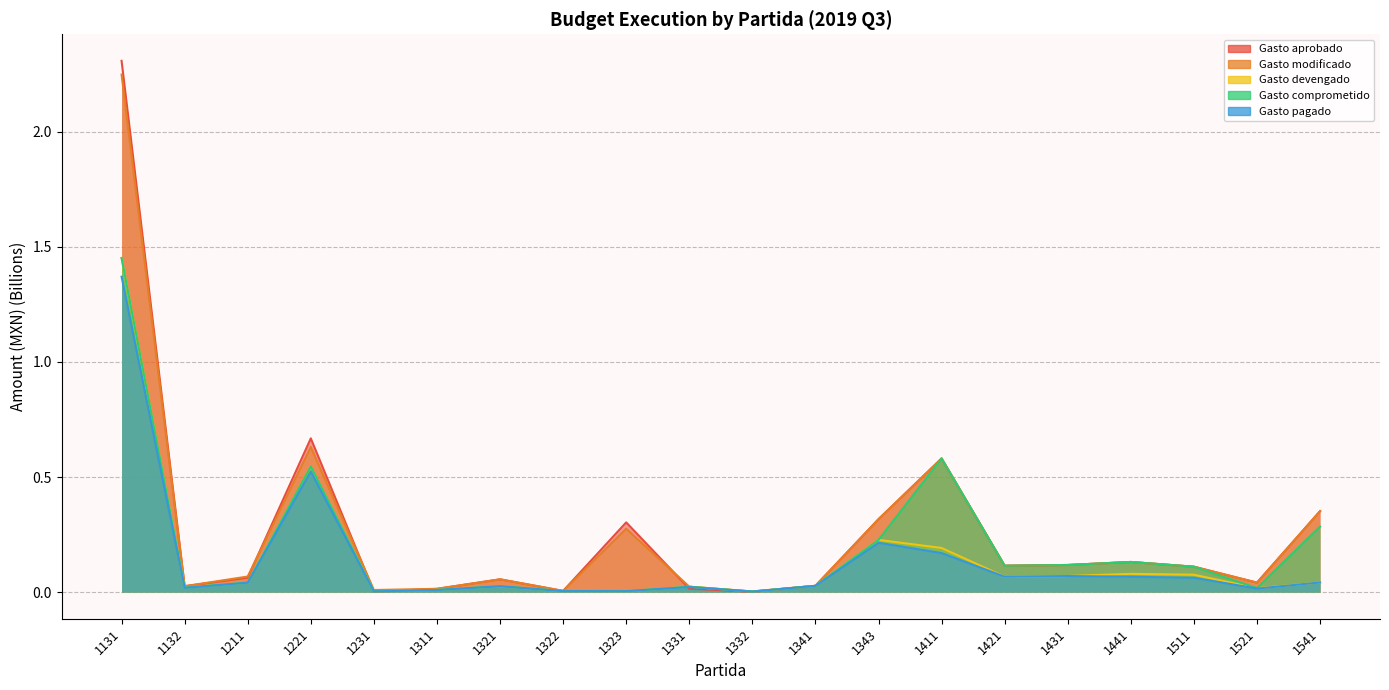

Between 1323 and 1431, which is larger?

1323